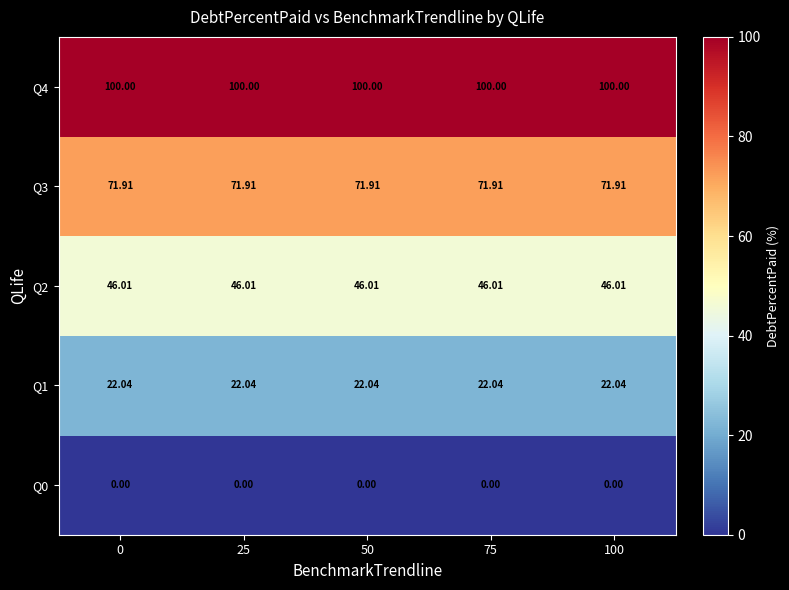

Rank the series by their maximum value, from lowest to highest.

Q0, Q1, Q2, Q3, Q4